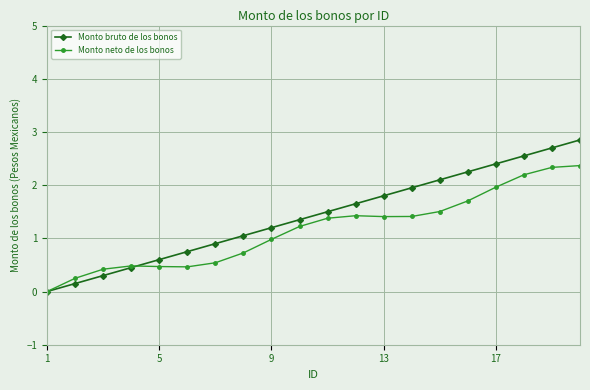

What are all the series names shown in the legend?

Monto bruto de los bonos, Monto neto de los bonos